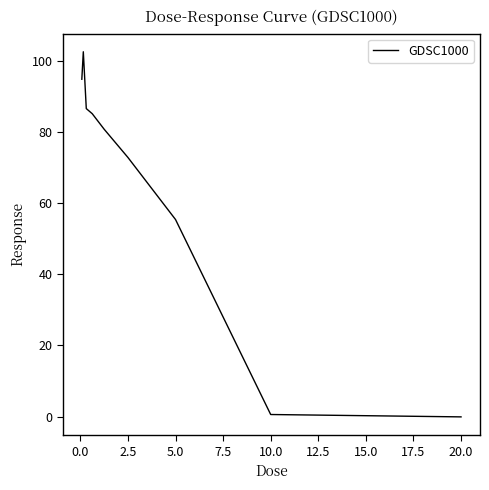

What is the maximum value shown in the chart?

102.5